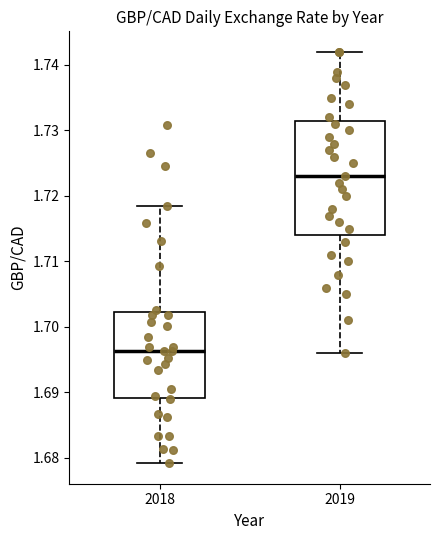

Which box has the highest median line?

2019